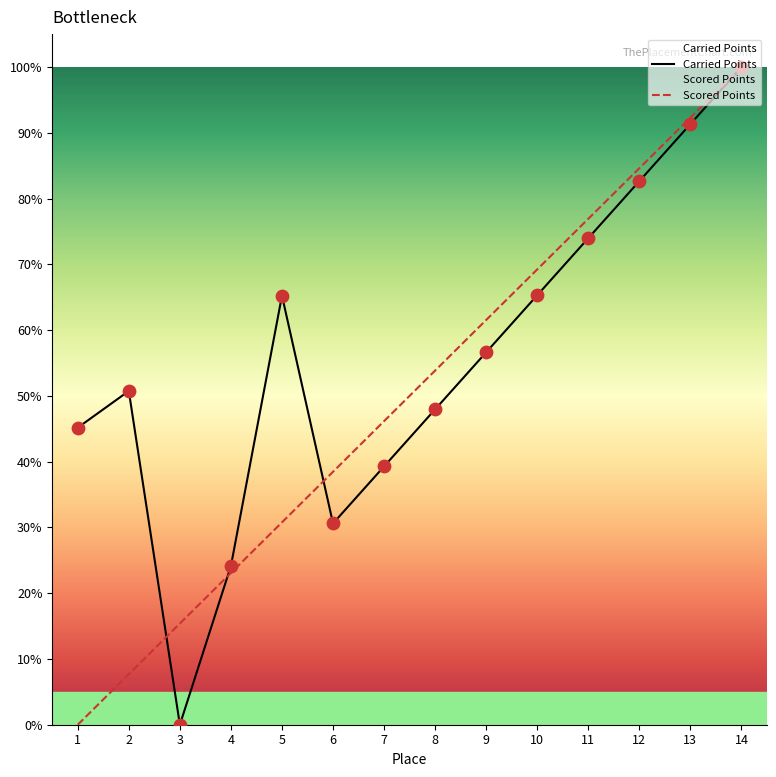

At how many categories does at least one series exceed 0?

14